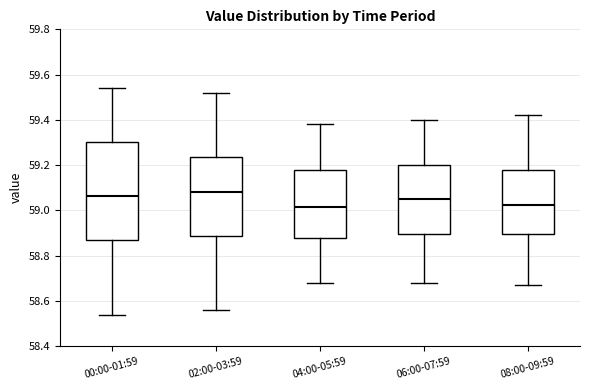

Which box is the tallest, from its lower edge to its upper edge?

00:00-01:59